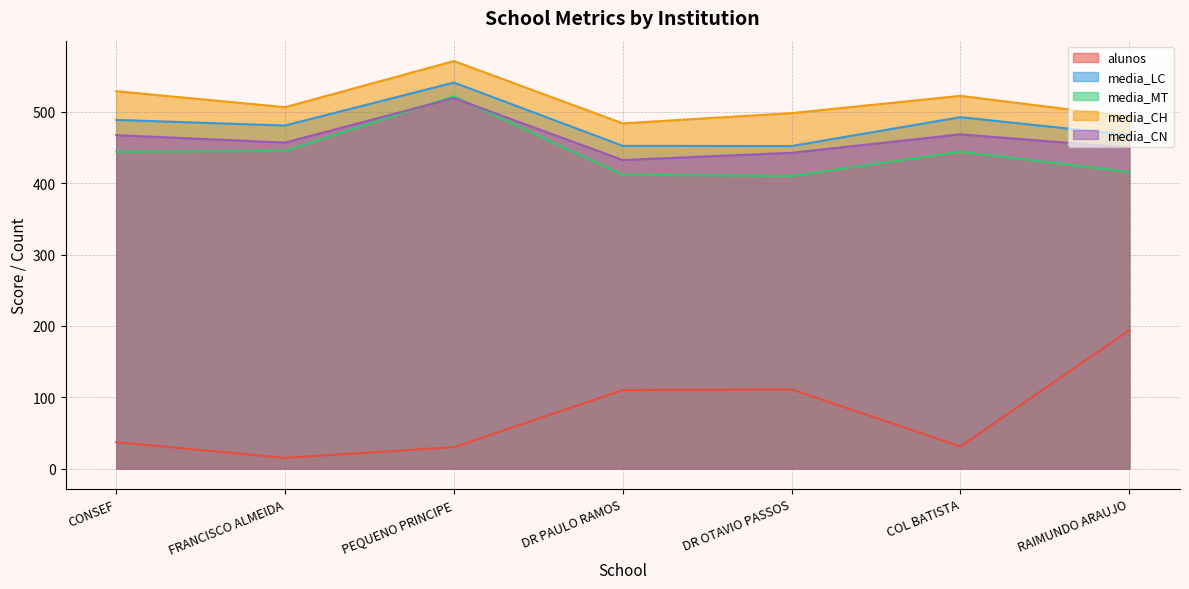

True or false: media_LC and alunos cross at least once.

False